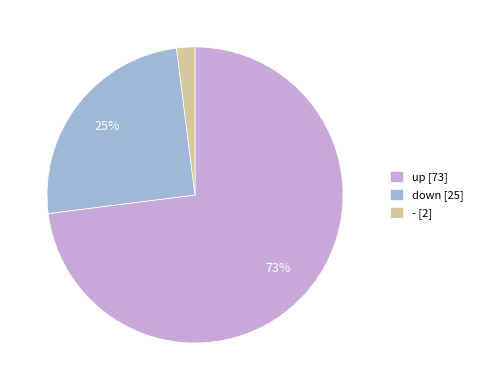

Which has a higher value, down or up?

up